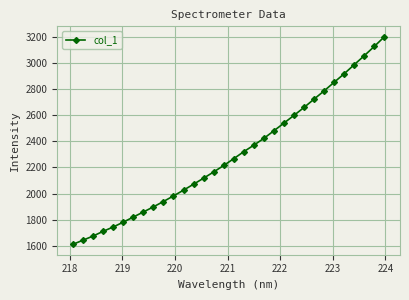

What is the sum of all values?

73563.2